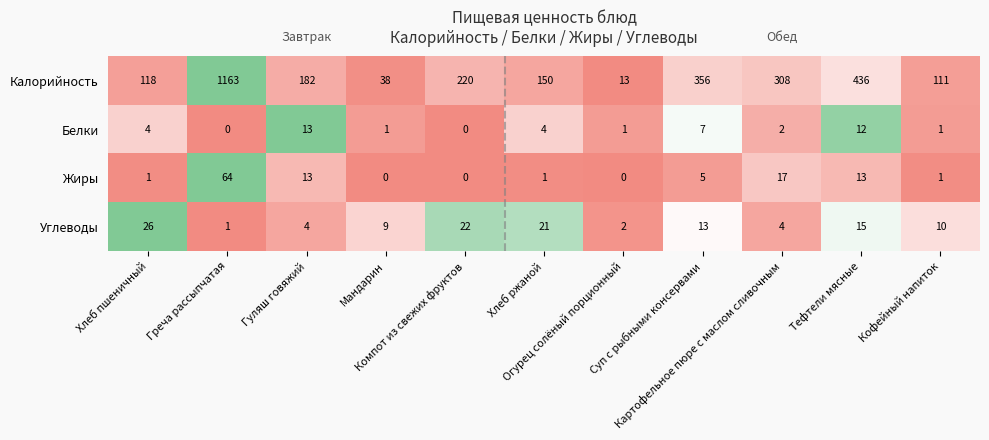

At which category does the chart reach its peak across all series?

Греча рассыпчатая